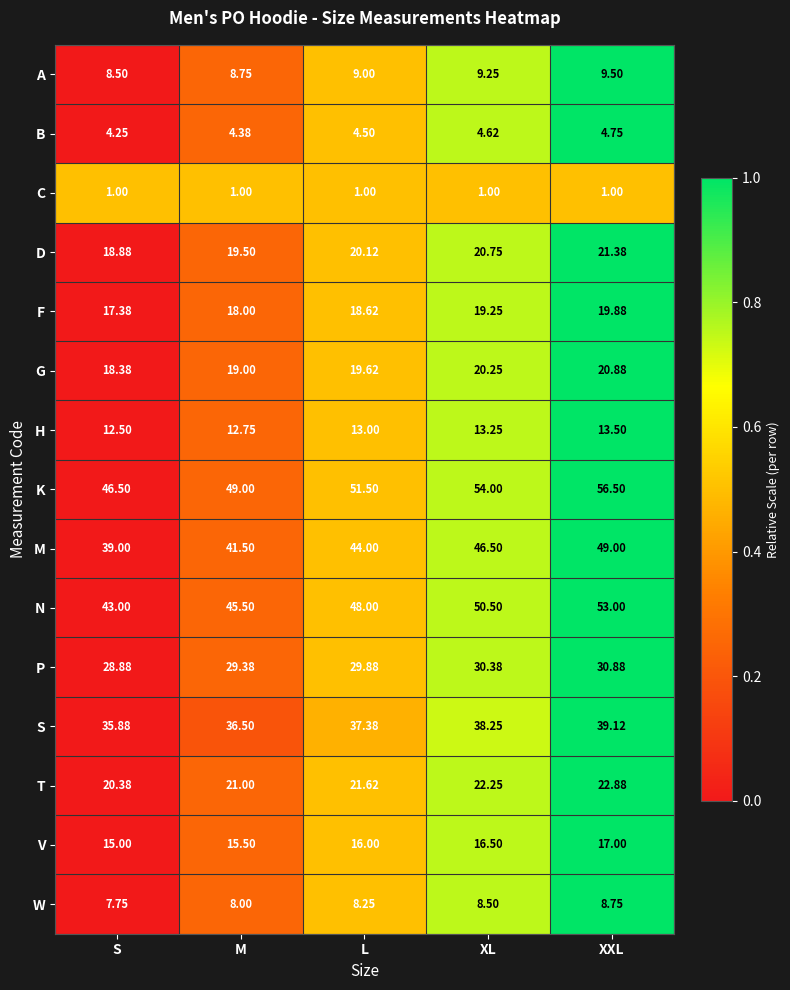

At which label does V reach its peak?

XXL